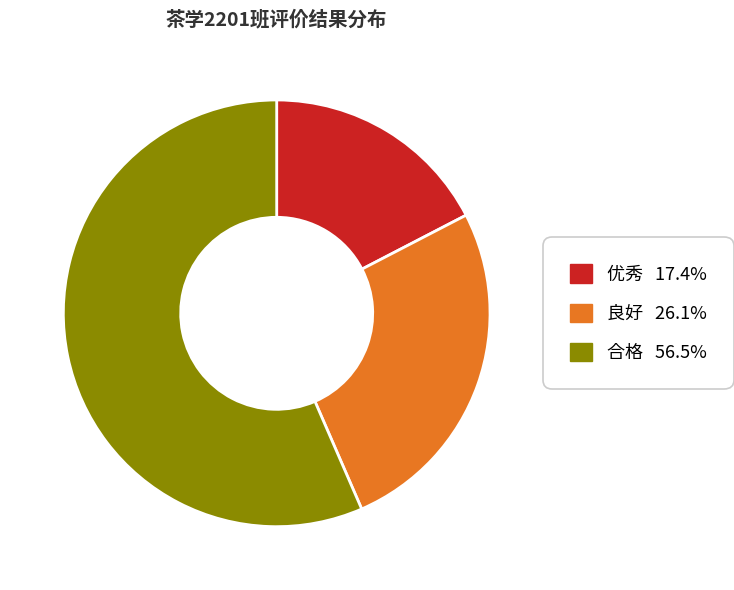

Does 合格 account for over 50% of the chart?

Yes